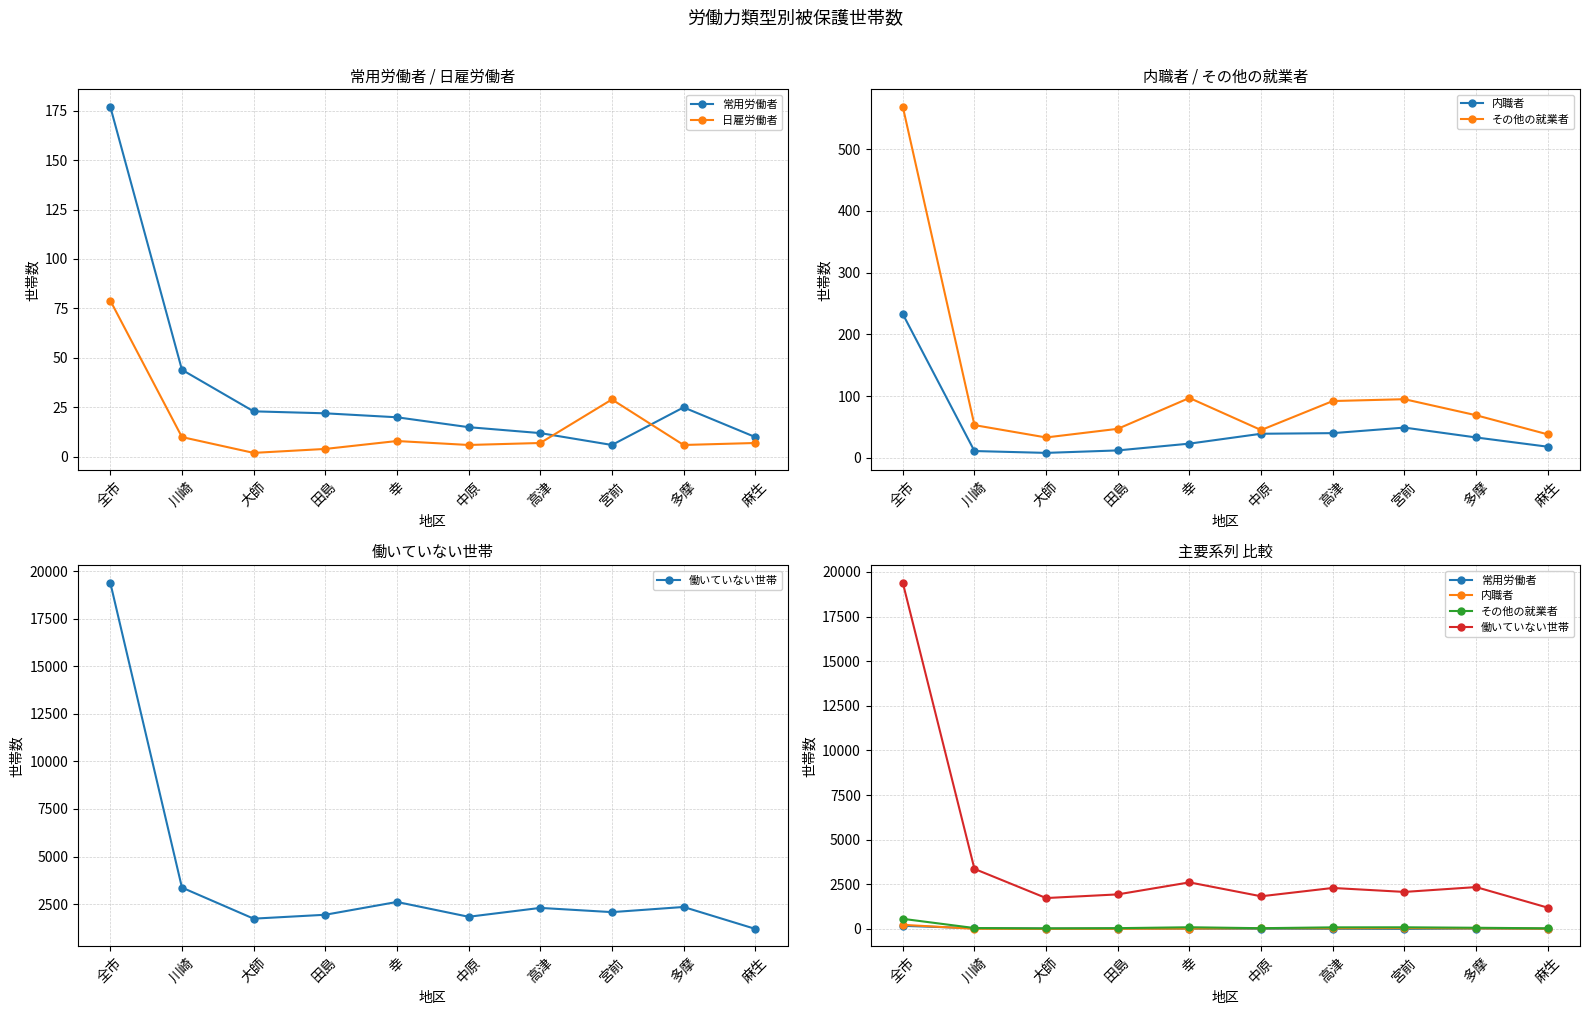

How many data points does each series have?

10